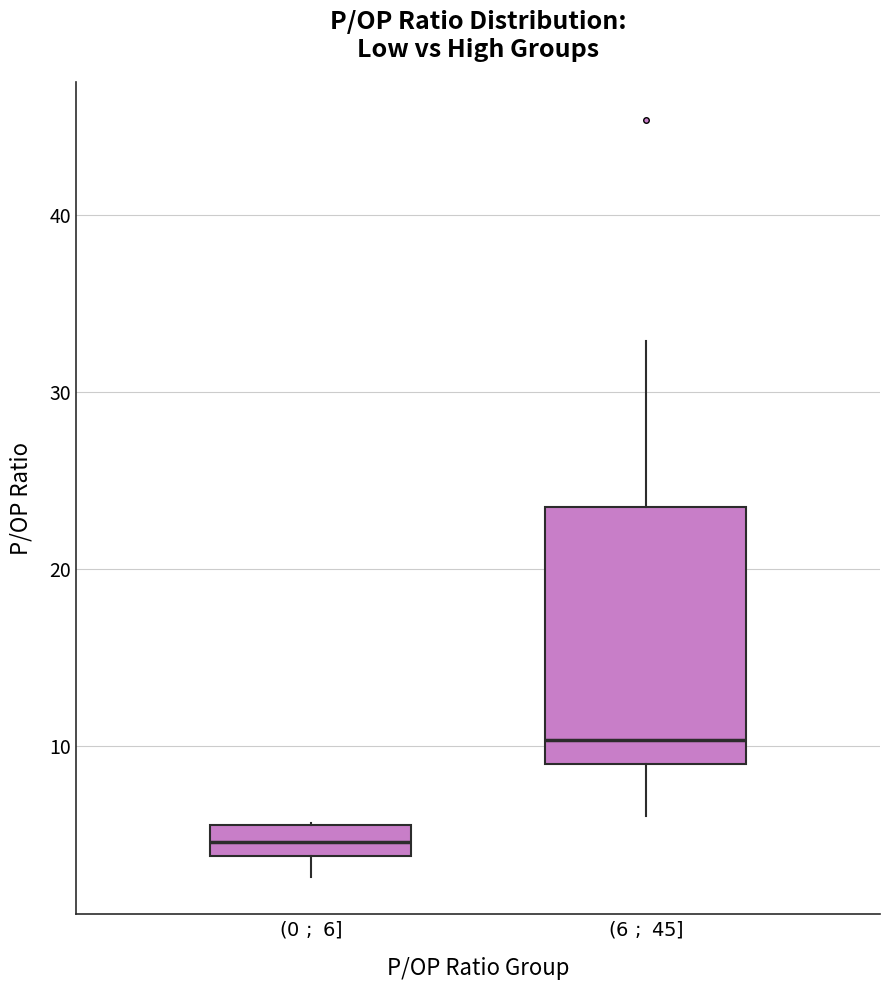

Reading left to right, transcribe this box plot: for each box, give where its median line is, the range the box spans, and where its two whiskers end, as read against the y-axis. The values are not printed on the chart, so give them approximately, as read against the axis.

$(0\ ;\ 6]$: median 5, box 4 to 6, whiskers 3 to 6
$(6\ ;\ 45]$: median 10, box 9 to 23, whiskers 6 to 33